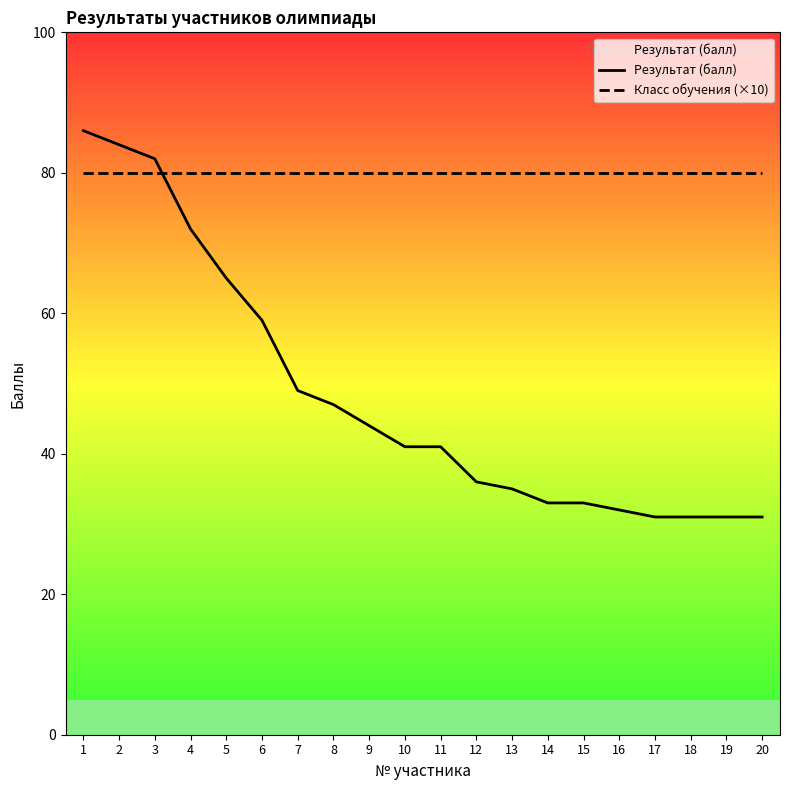

The value of Результат (балл) at 4 is 72. True or false?

True